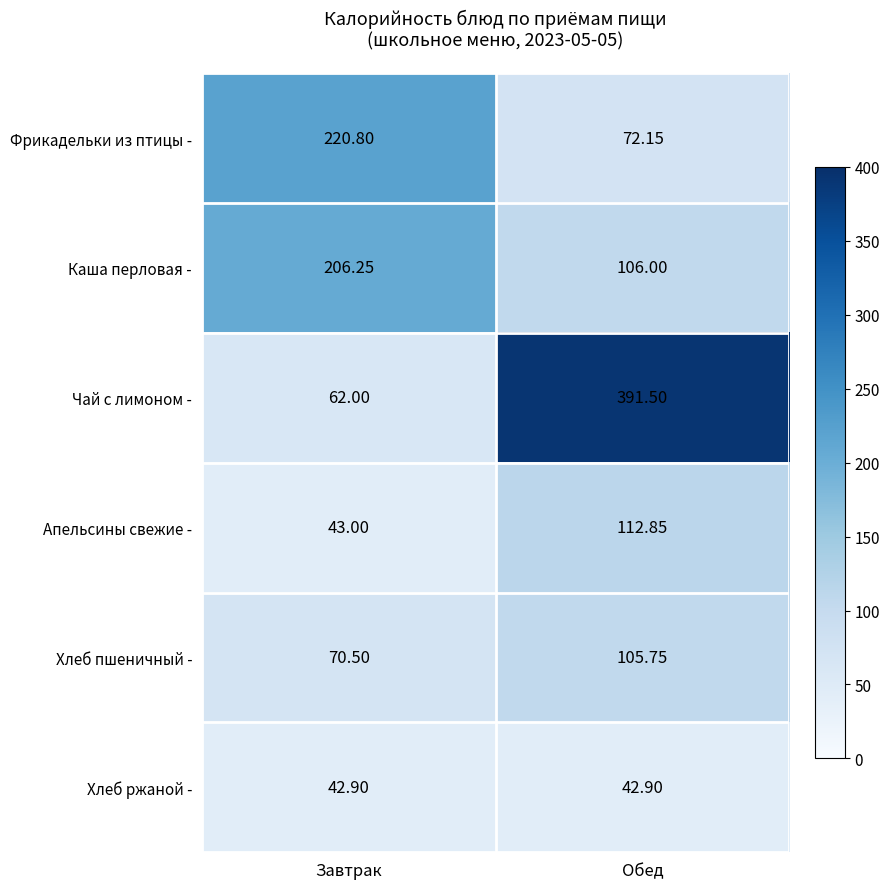

Rank the series at Обед from highest to lowest value.

Чай с лимоном -, Апельсины свежие -, Каша перловая -, Хлеб пшеничный -, Фрикадельки из птицы -, Хлеб ржаной -